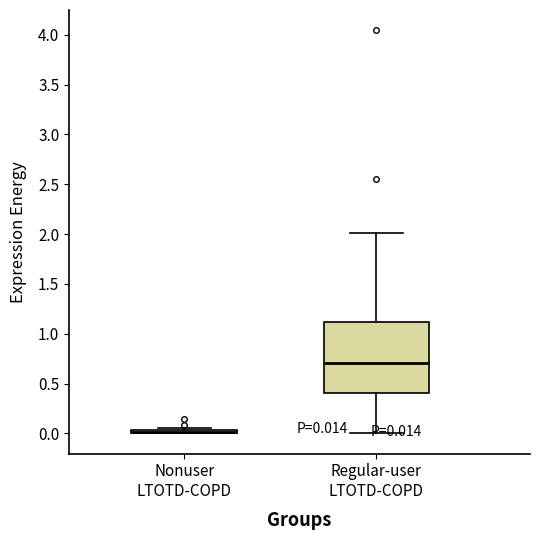

Which box is the tallest, from its lower edge to its upper edge?

Regular-user LTOTD-COPD